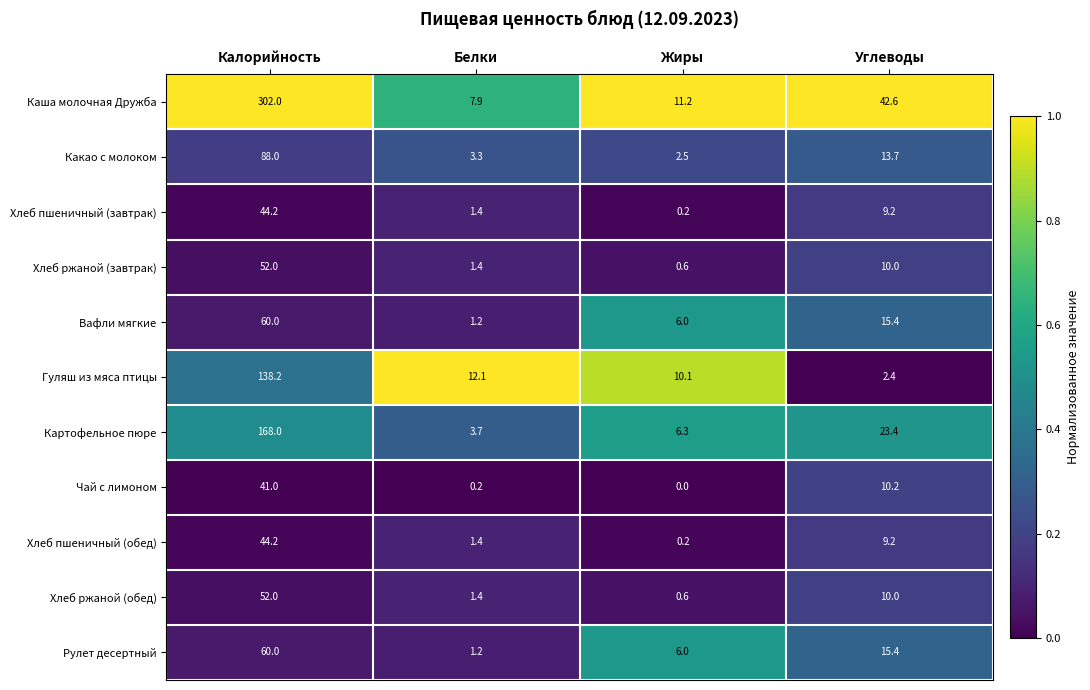

Which series has the widest spread of values?

Каша молочная Дружба